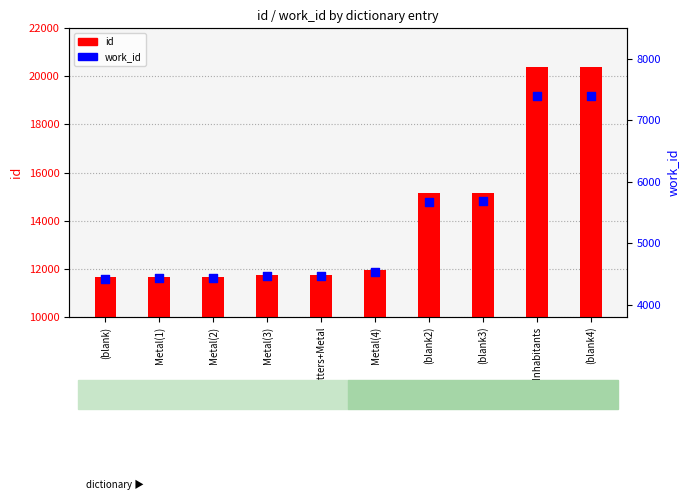

What is the total value across all series at (blank4)?

27798